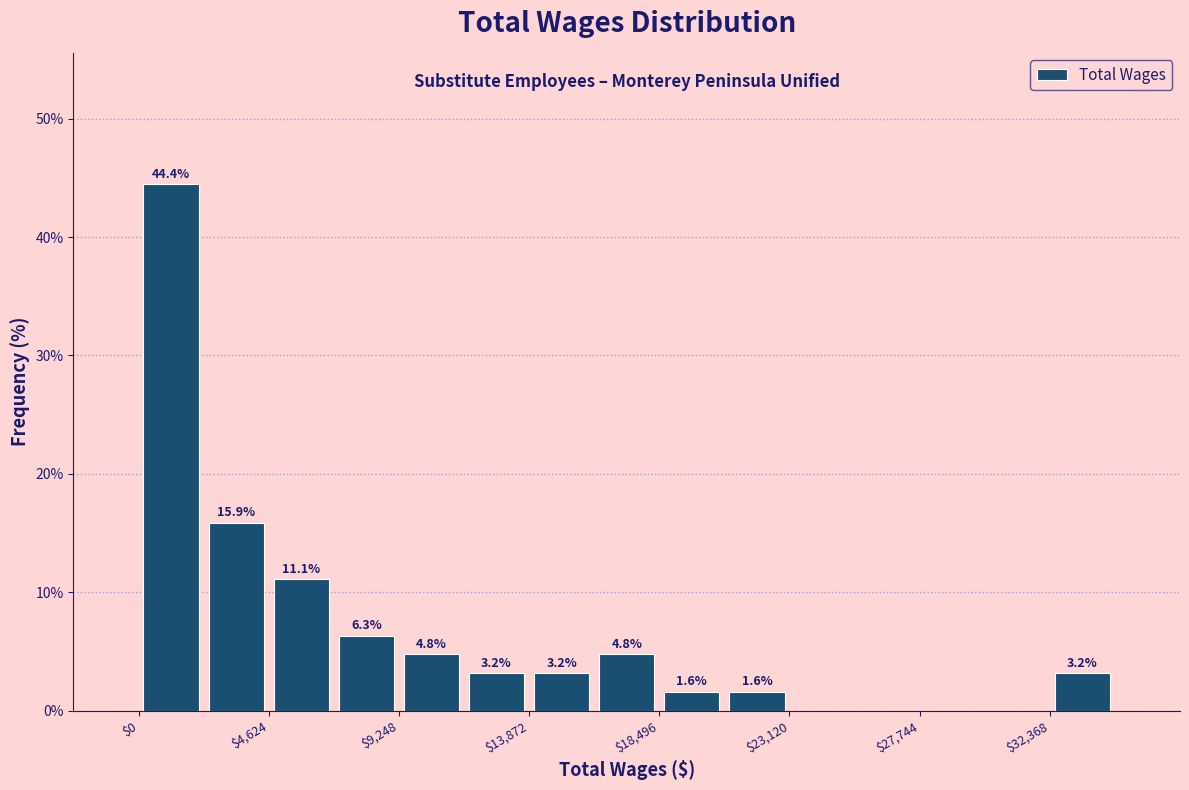

Over which range of the x-axis is the bar tallest?

0 to 2500